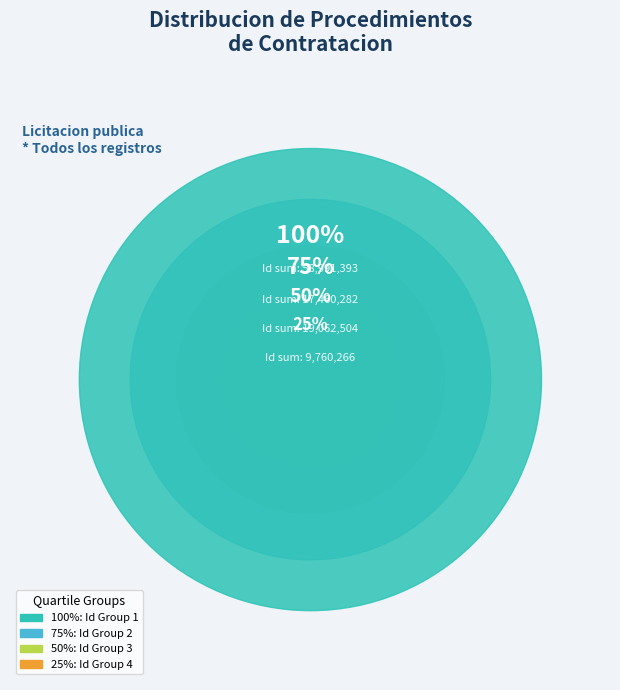

To the nearest percent, what percentage of the pie is 6354167?

11%